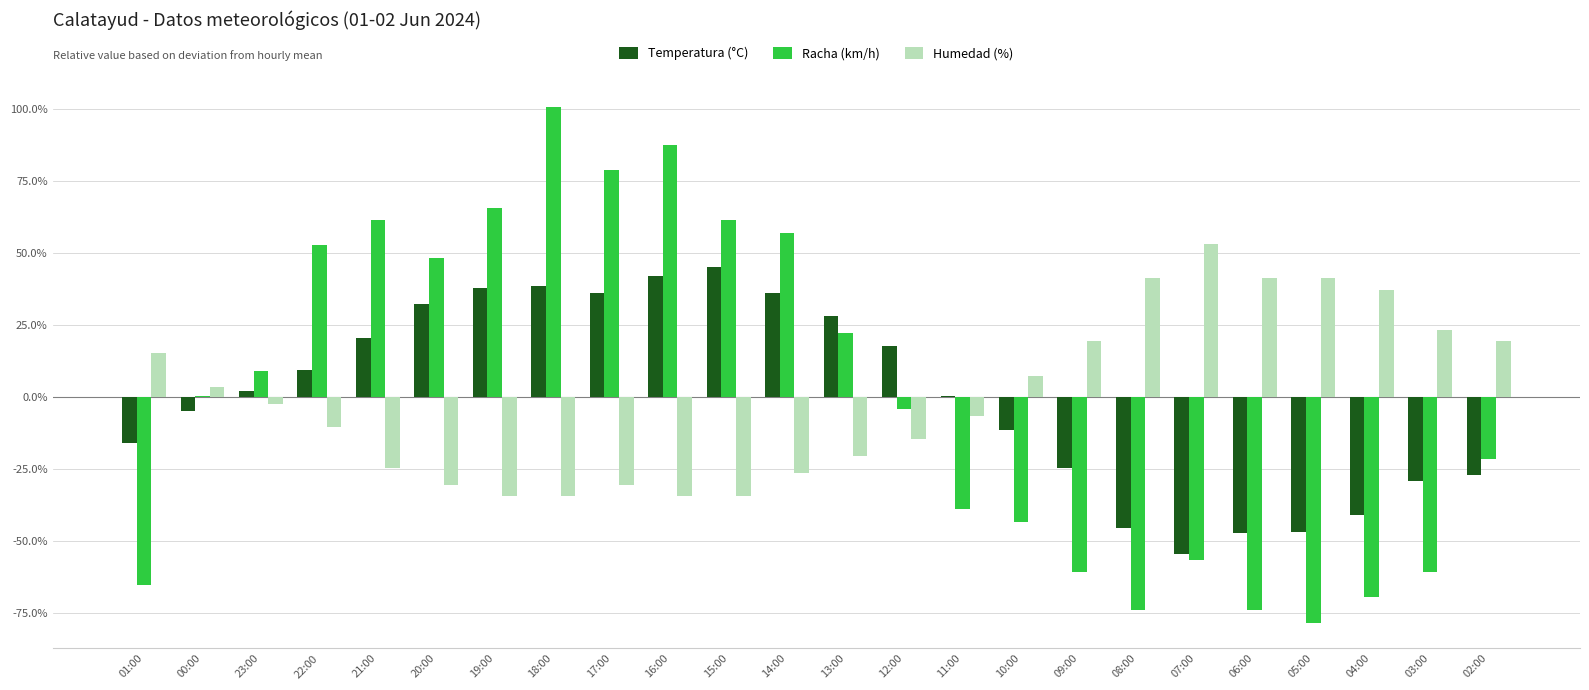

Which series has the widest spread of values?

Racha (km/h)